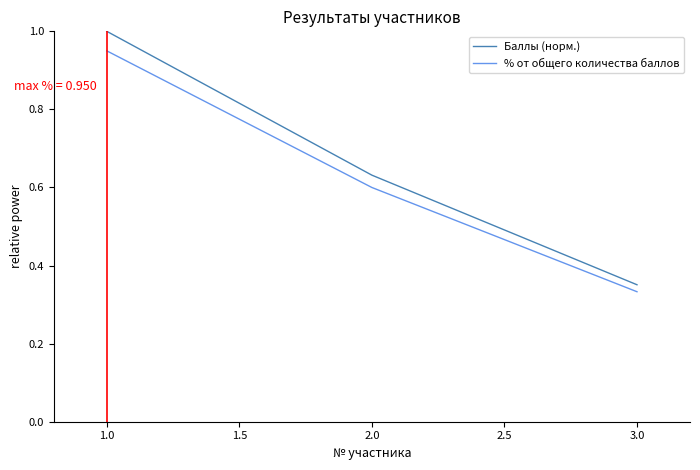

What are all the series names shown in the legend?

Баллы (норм.), % от общего количества баллов